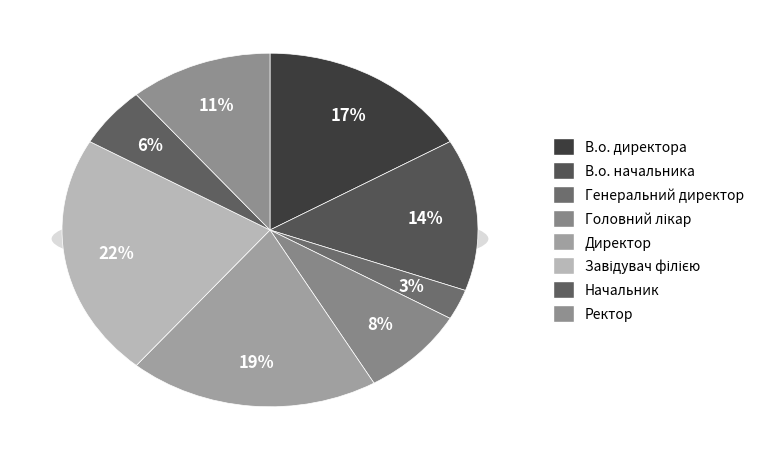

The Ректор slice represents 23% of the pie. True or false?

False